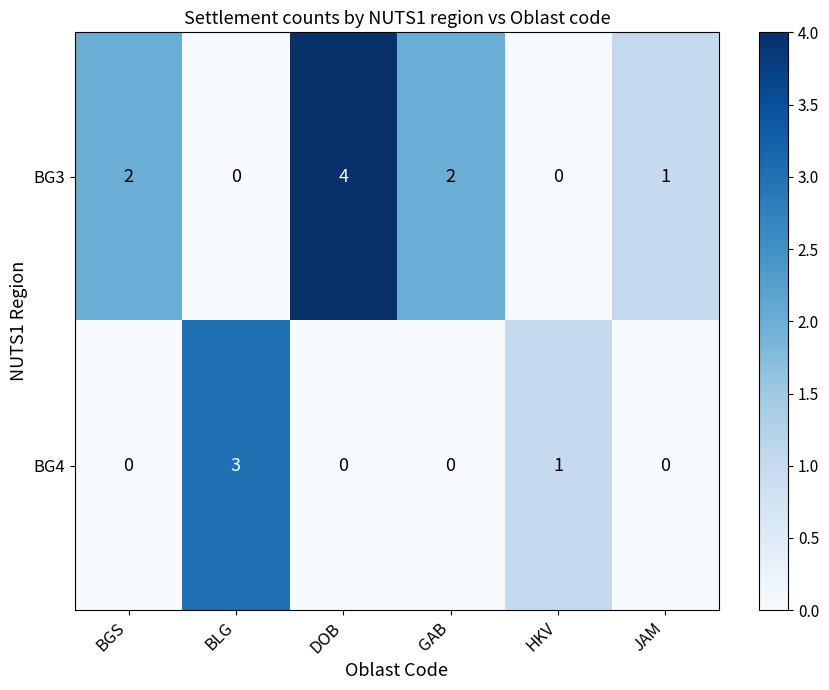

Which label corresponds to the largest value in the chart?

DOB